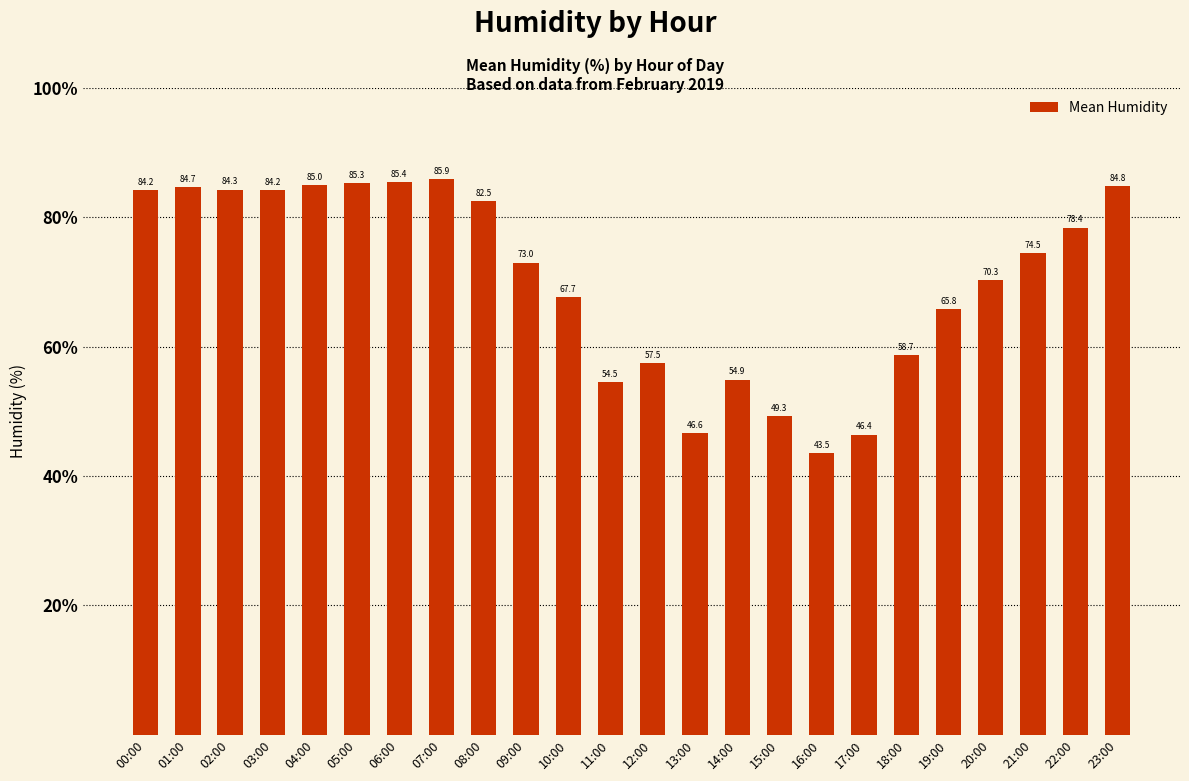

Where is the data nearest to the value 64?

19:00